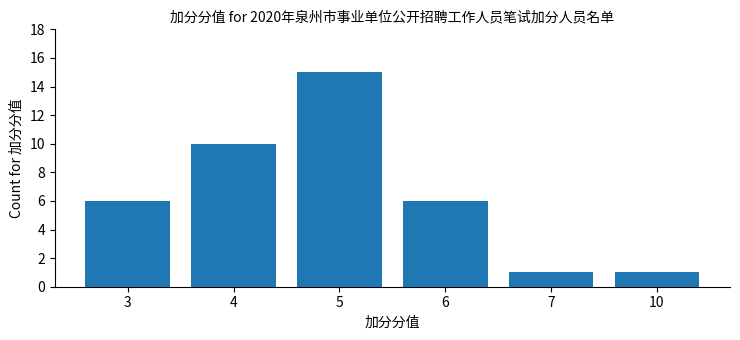

The chart shows a value of 25 at 5. True or false?

False